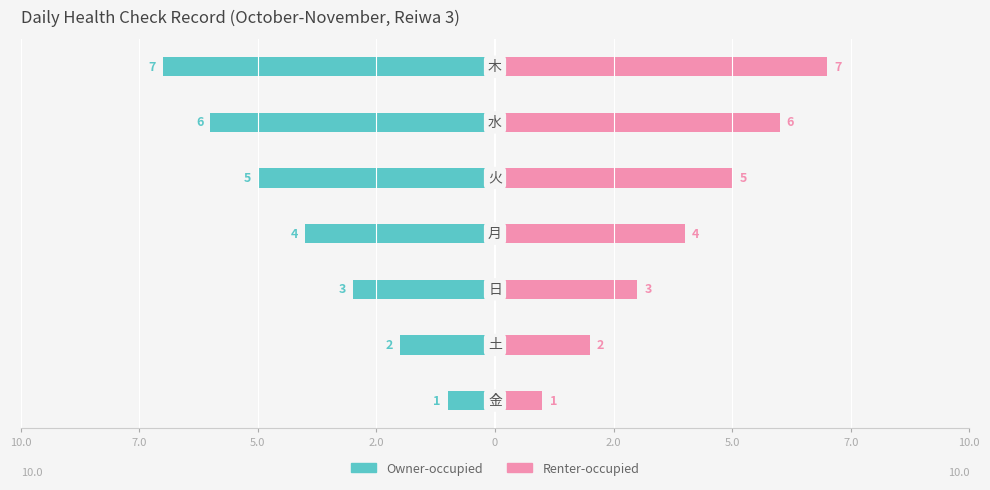

Count the number of categories in the chart.

7